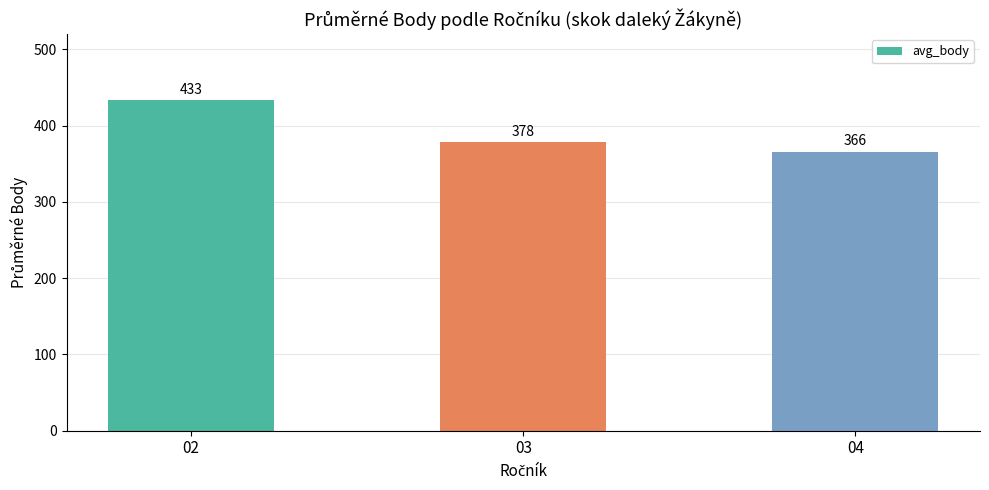

List the labels in order of value, largest first.

02, 03, 04